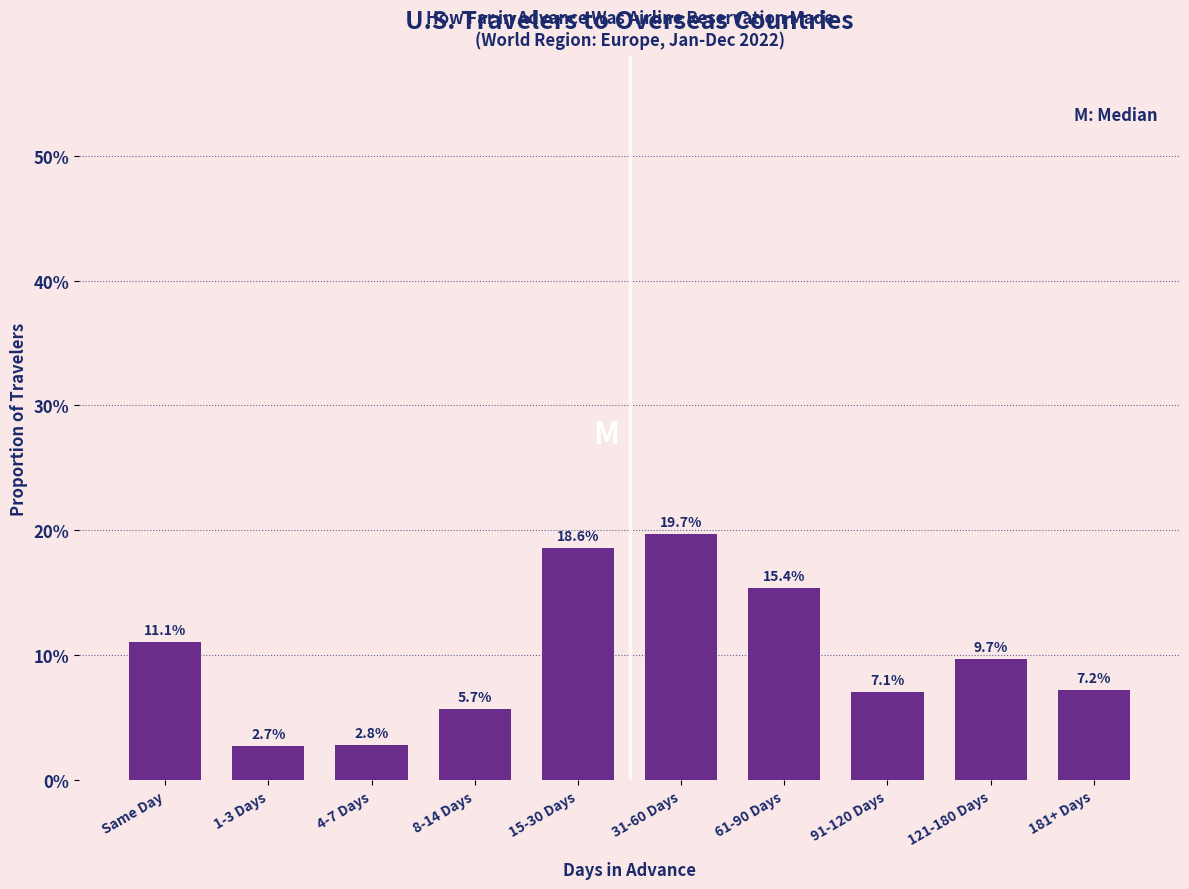

Does the chart contain any negative values?

No